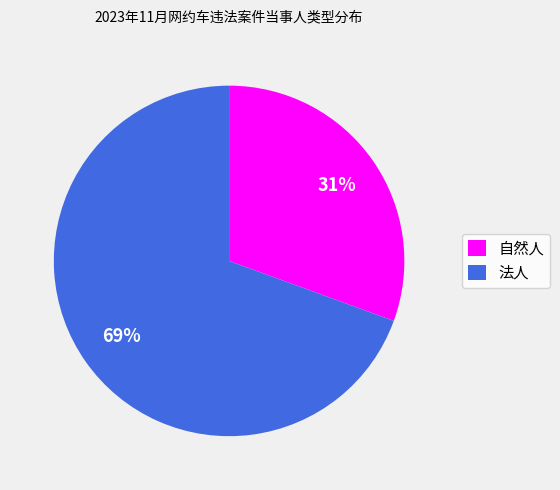

Rank the categories by value from lowest to highest.

自然人, 法人